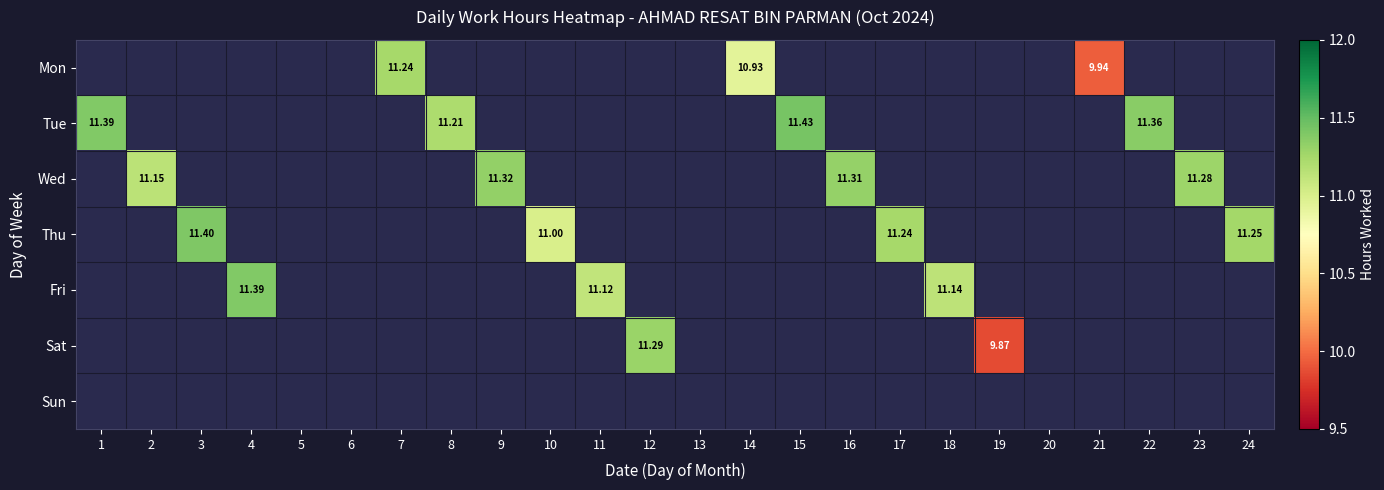

Between 7 and 2, which is larger?

7